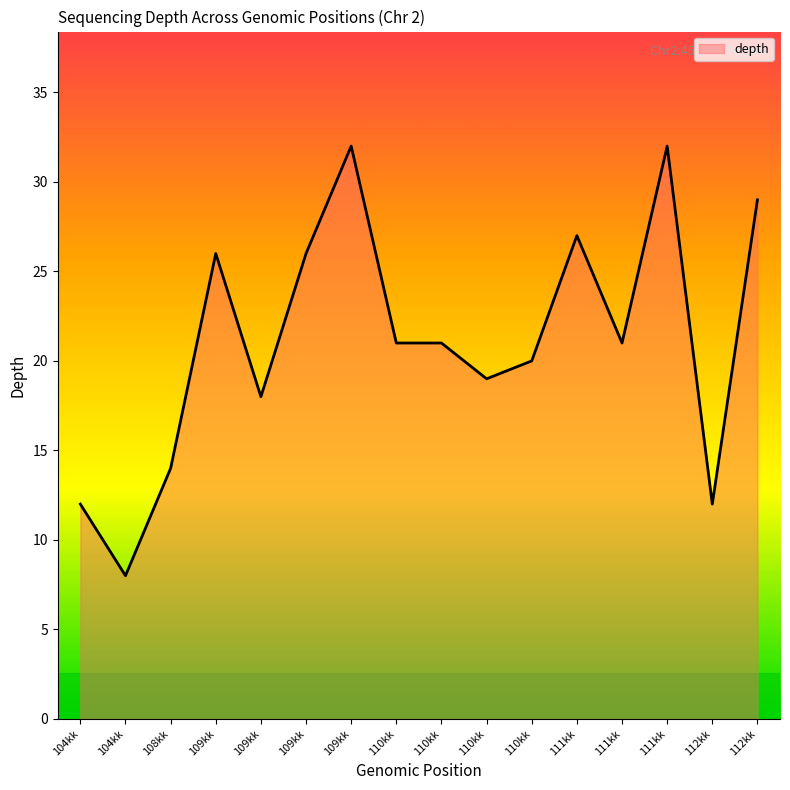

How many points are higher than both their immediate neighbors (excluding endpoints)?

4